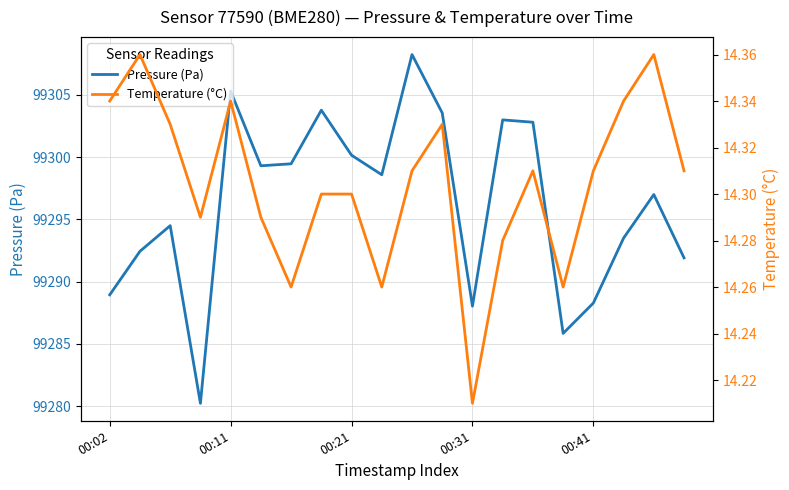

How many lines are shown in the chart?

2